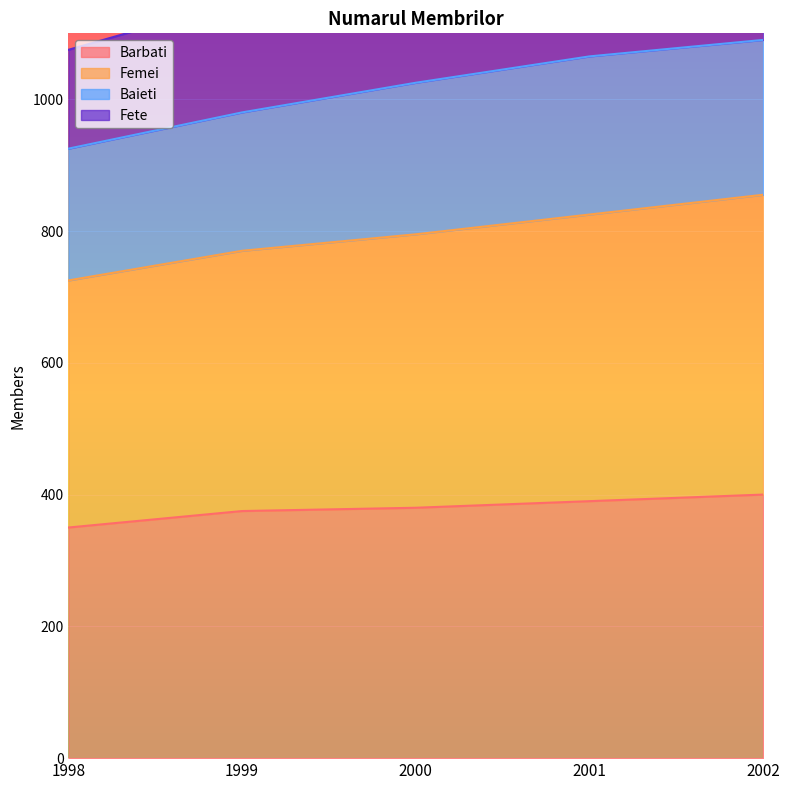

Is it true that Barbati equals 622 at 1999?

False